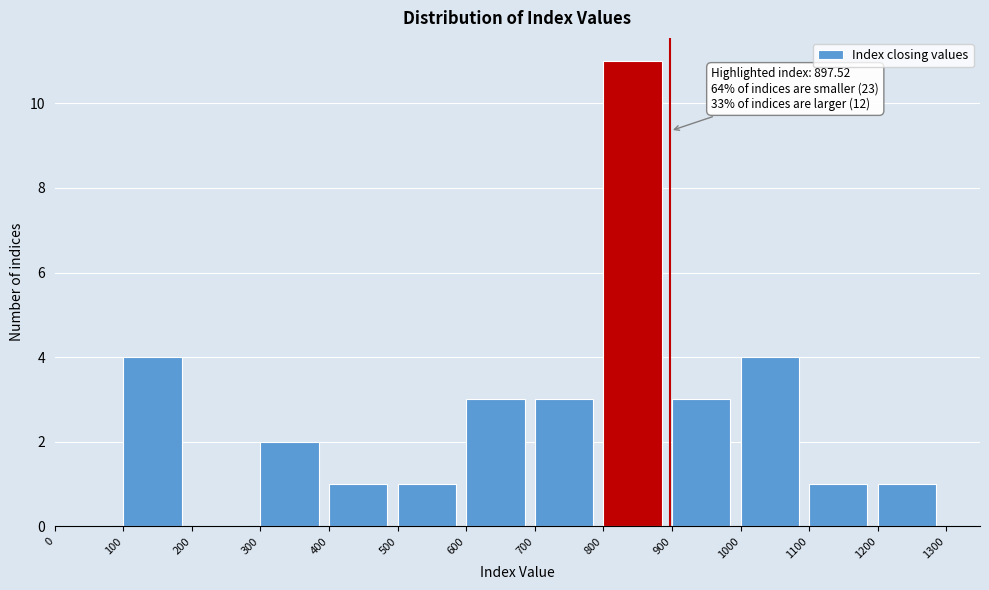

Over which range of the x-axis is the bar tallest?

800 to 900